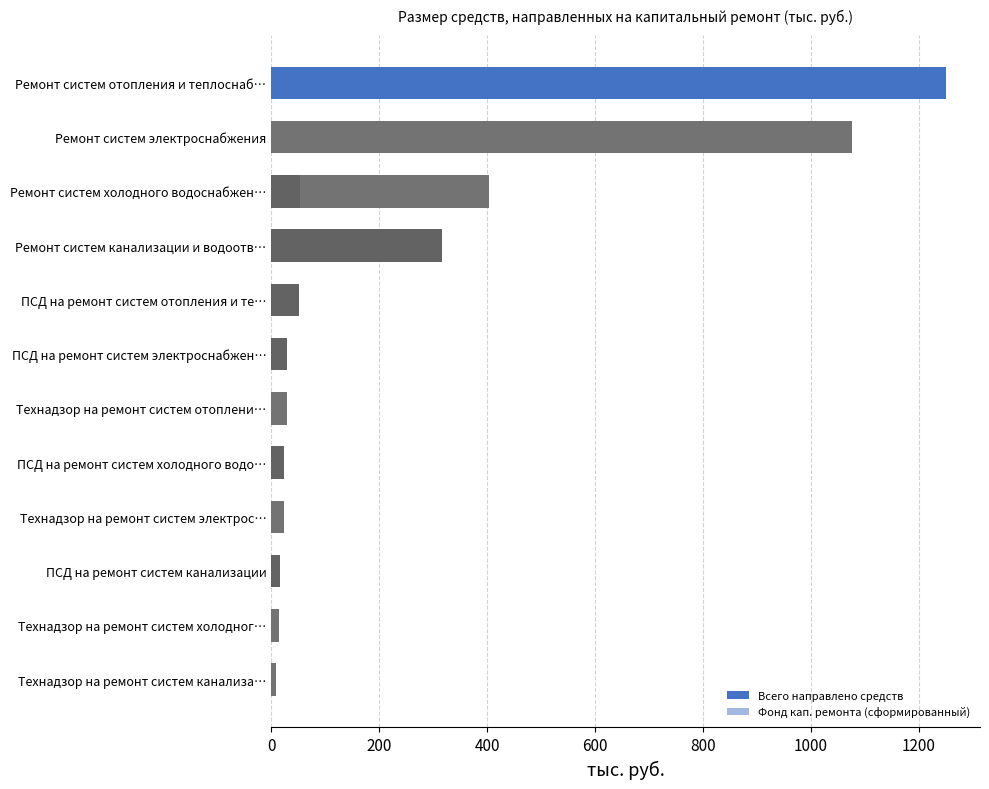

The value of Фонд кап. ремонта (сформированный) at Технадзор на ремонт систем электрос… is 626.3. True or false?

False